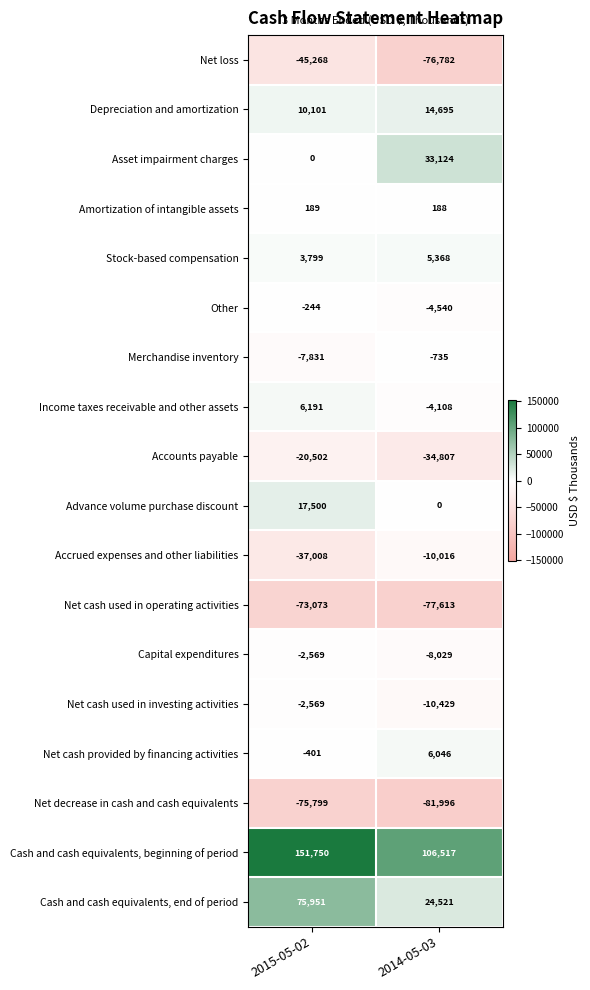

Which series changed the most between 2015-05-02 and 2014-05-03?

Cash and cash equivalents, end of period